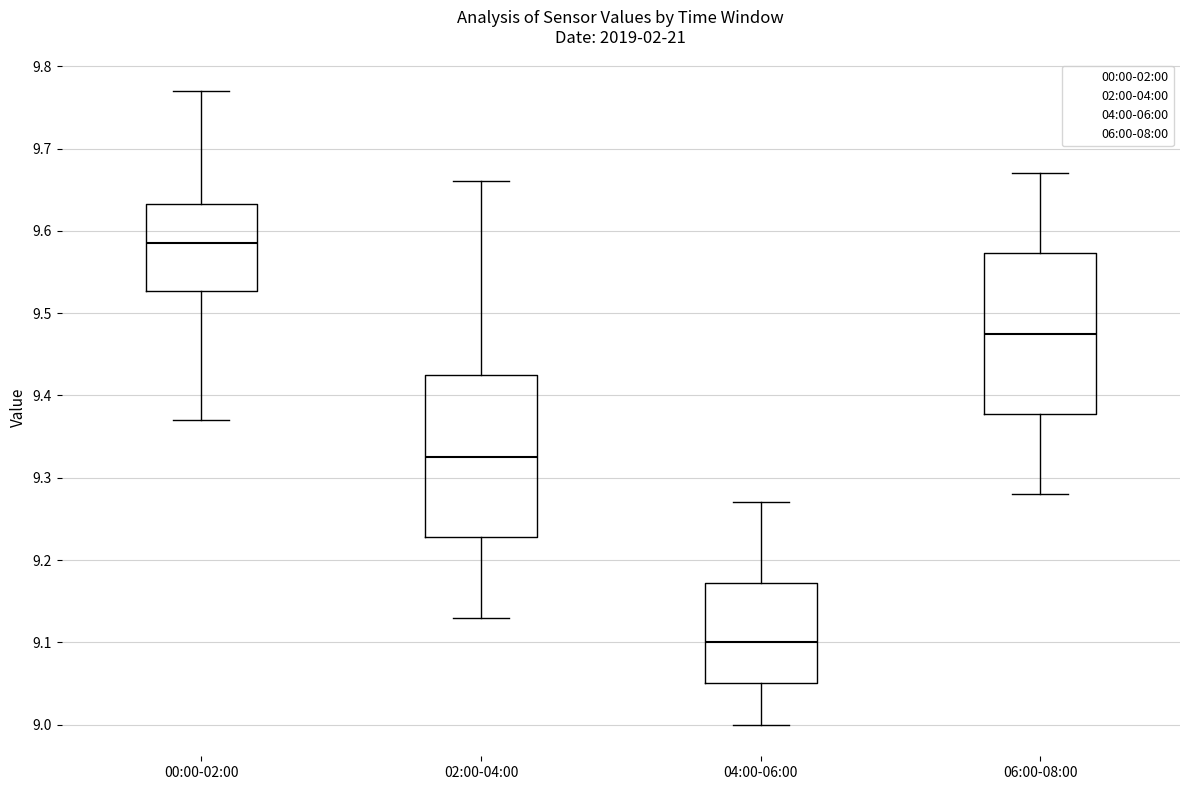

Reading left to right, transcribe this box plot: for each box, give where its median line is, the range the box spans, and where its two whiskers end, as read against the y-axis. The values are not printed on the chart, so give them approximately, as read against the axis.

00:00-02:00: median 9.59, box 9.53 to 9.63, whiskers 9.37 to 9.77
02:00-04:00: median 9.33, box 9.23 to 9.43, whiskers 9.13 to 9.66
04:00-06:00: median 9.10, box 9.05 to 9.17, whiskers 9.00 to 9.27
06:00-08:00: median 9.48, box 9.38 to 9.57, whiskers 9.28 to 9.67